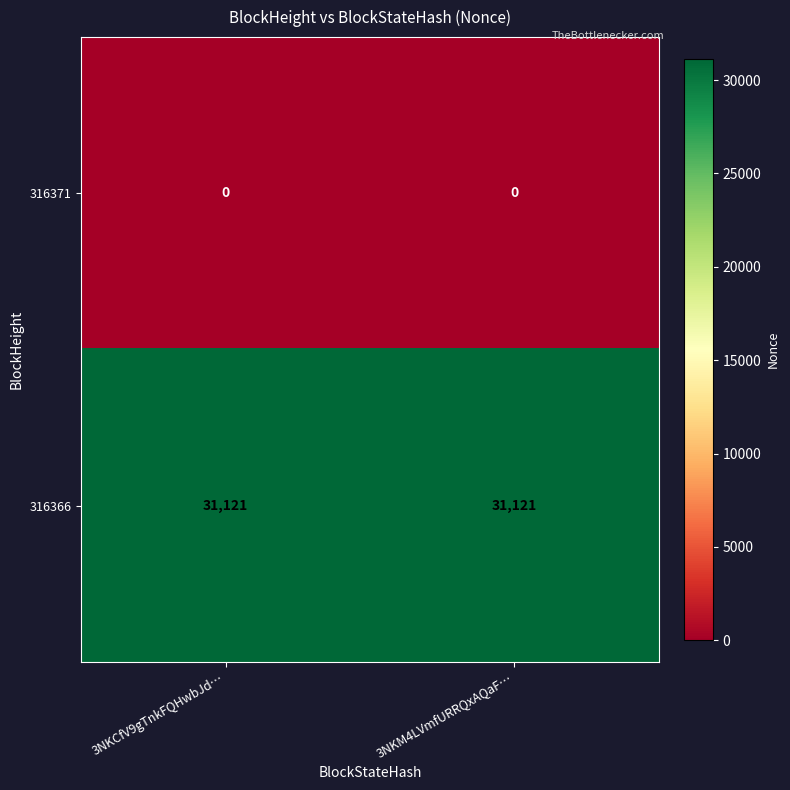

How many data points does each series have?

2